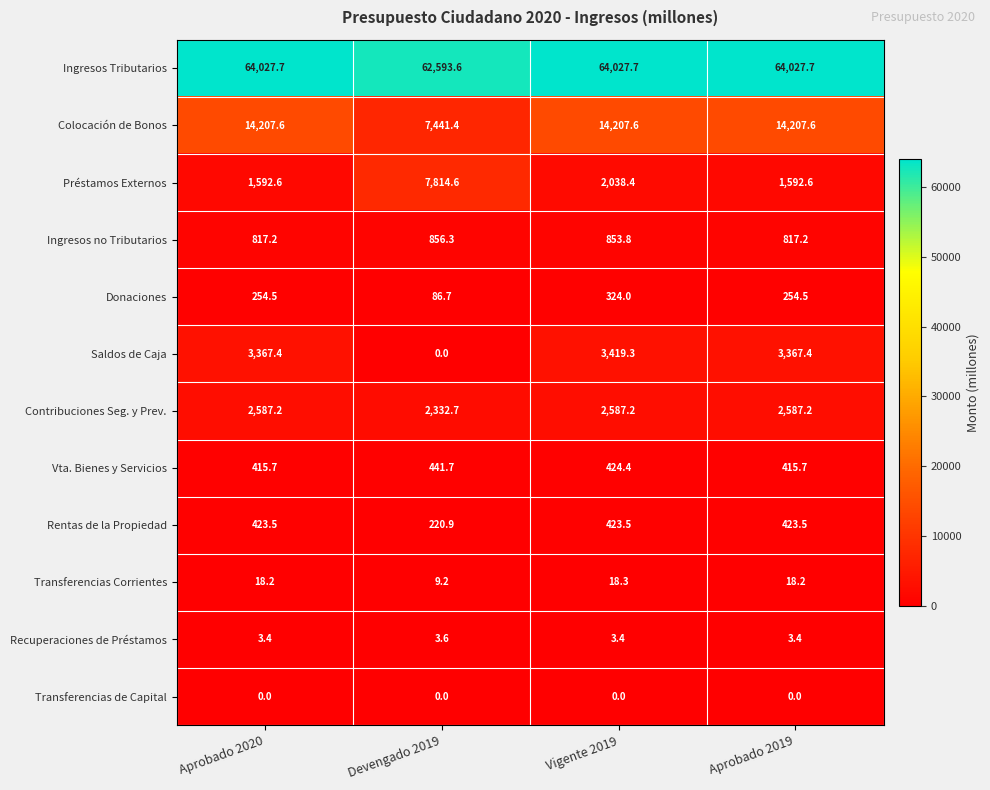

Between Aprobado 2020 and Vigente 2019, which series saw the biggest shift?

Préstamos Externos